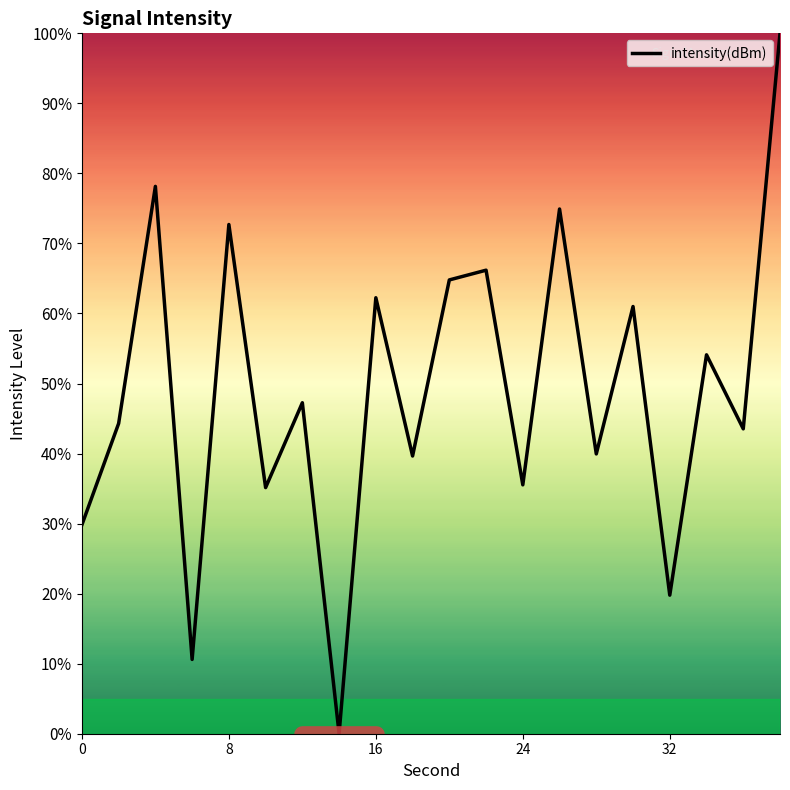

What is the greatest value displayed?

100.0